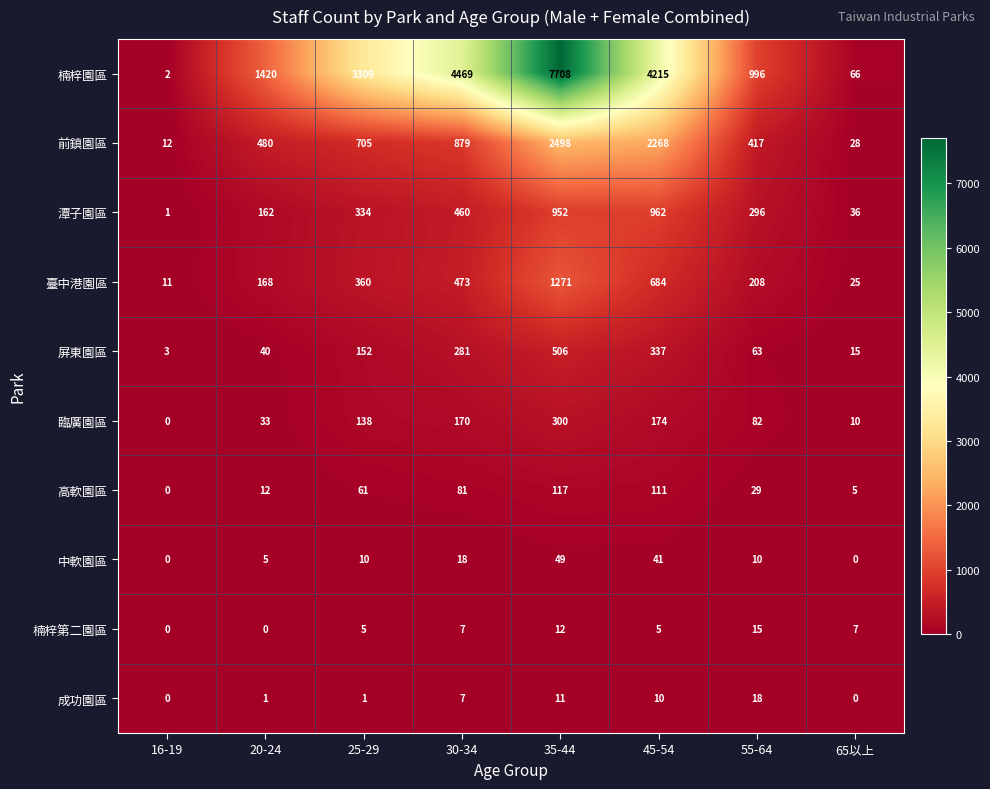

What is the difference between the highest and lowest values at 45-54?

4210